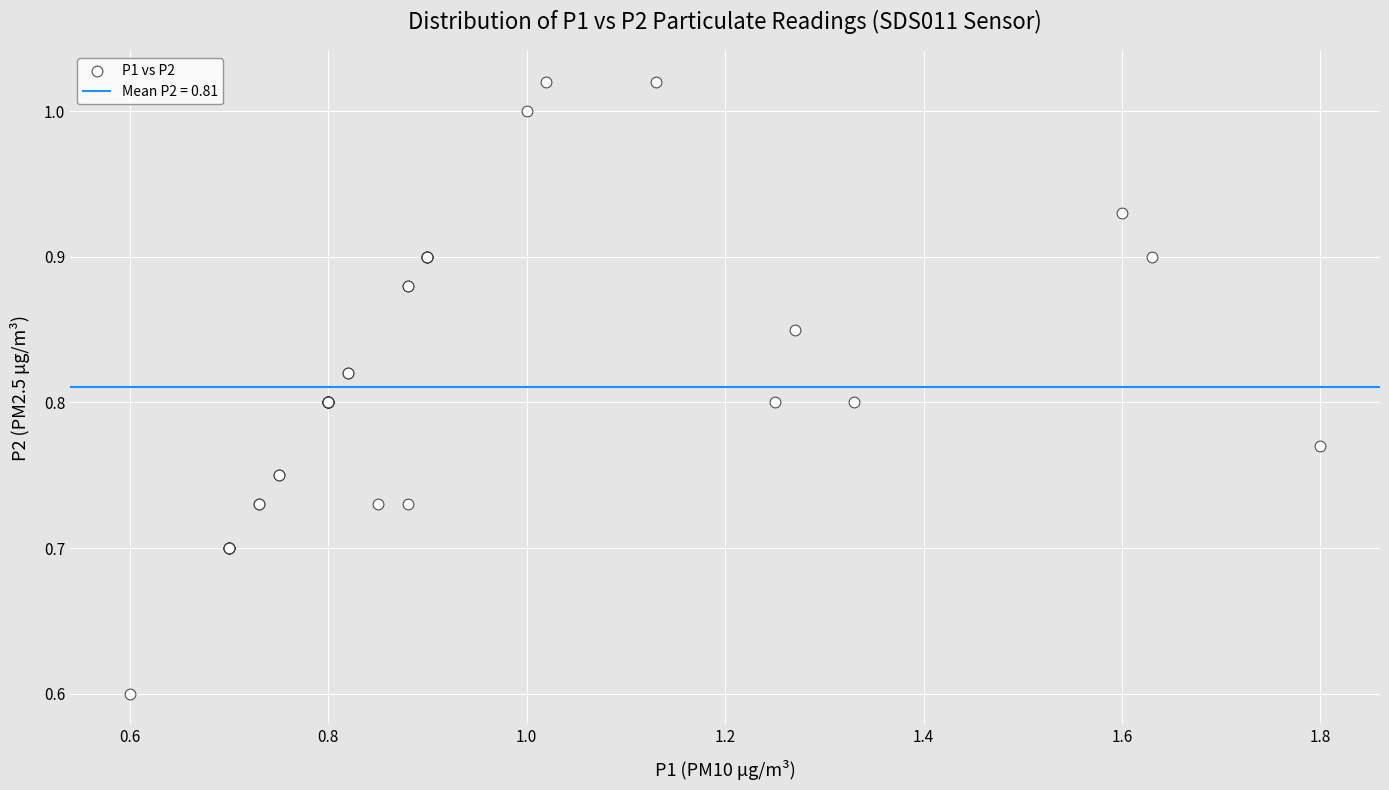

What Y value in the scatter plot is closest to 0?

0.6